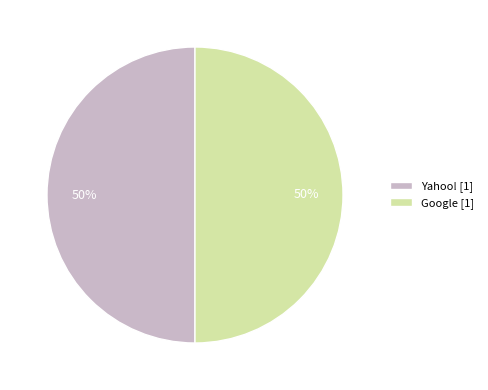

True or false: Google [1] accounts for 44% of the total.

False